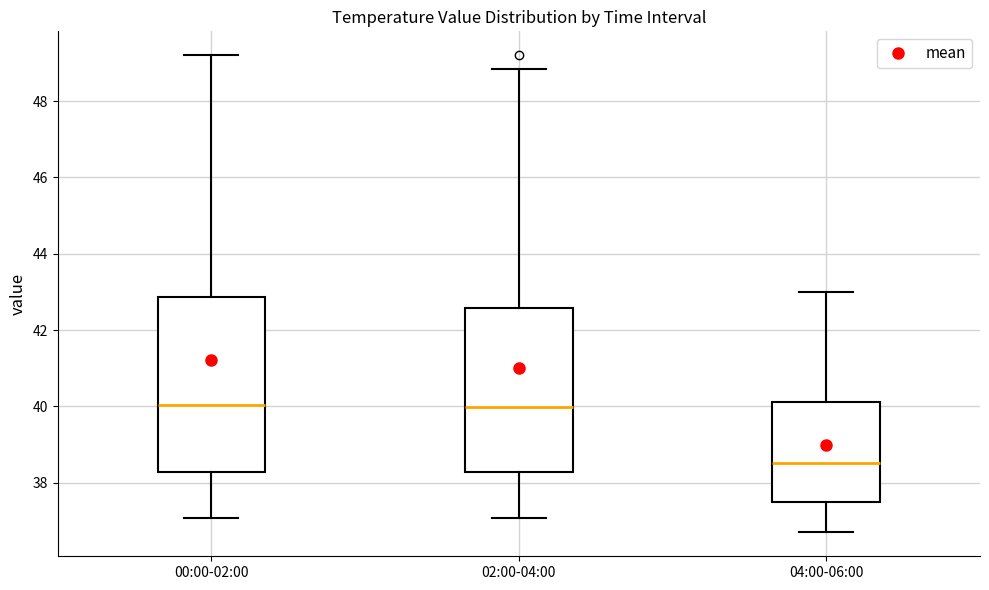

Comparing the boxes themselves (not the whiskers), which one is the tallest?

00:00-02:00